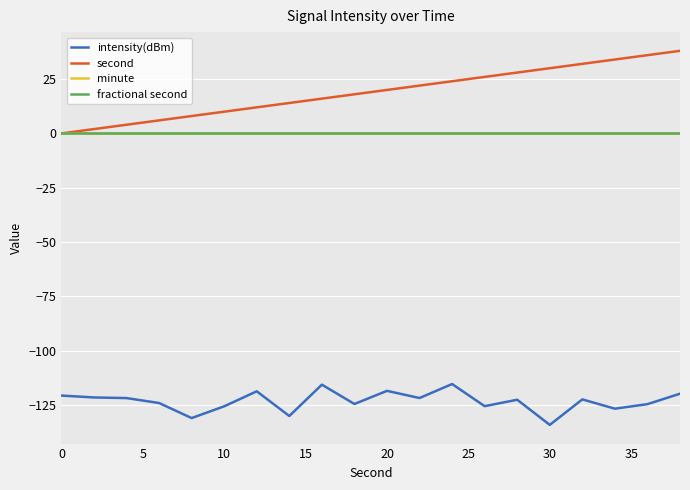

How many lines are shown in the chart?

4